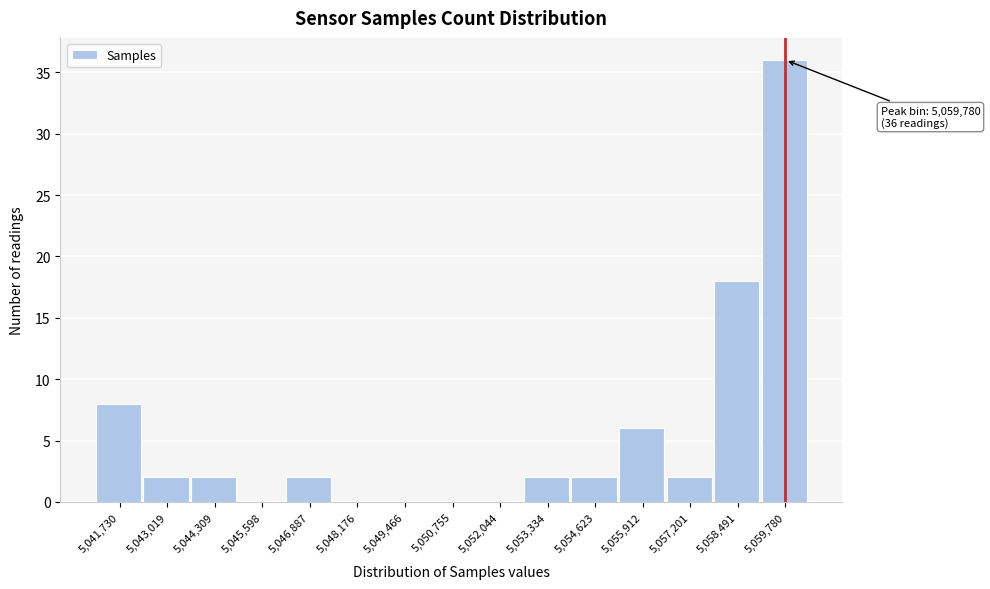

Over which range of the x-axis is the bar tallest?

5059200 to 5060400